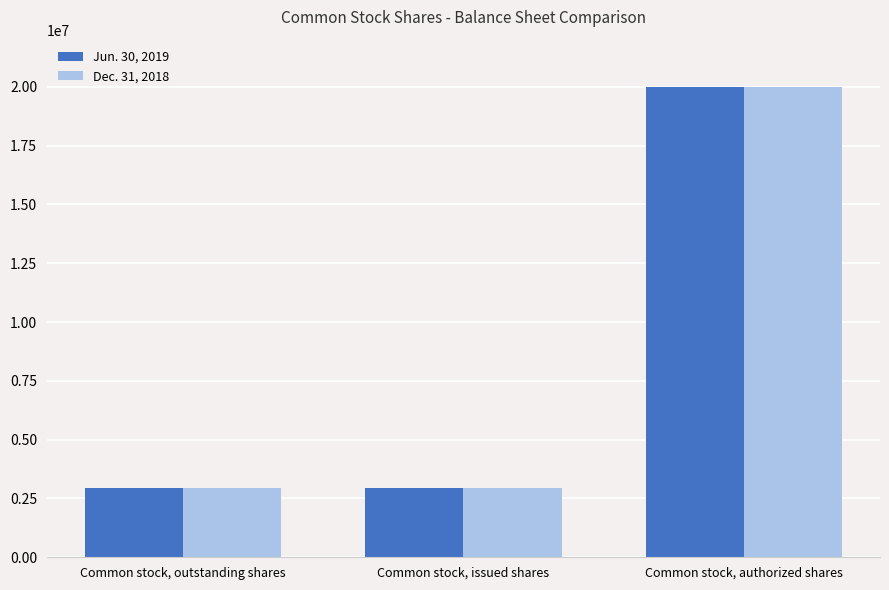

At how many categories does at least one series exceed 12037598?

1